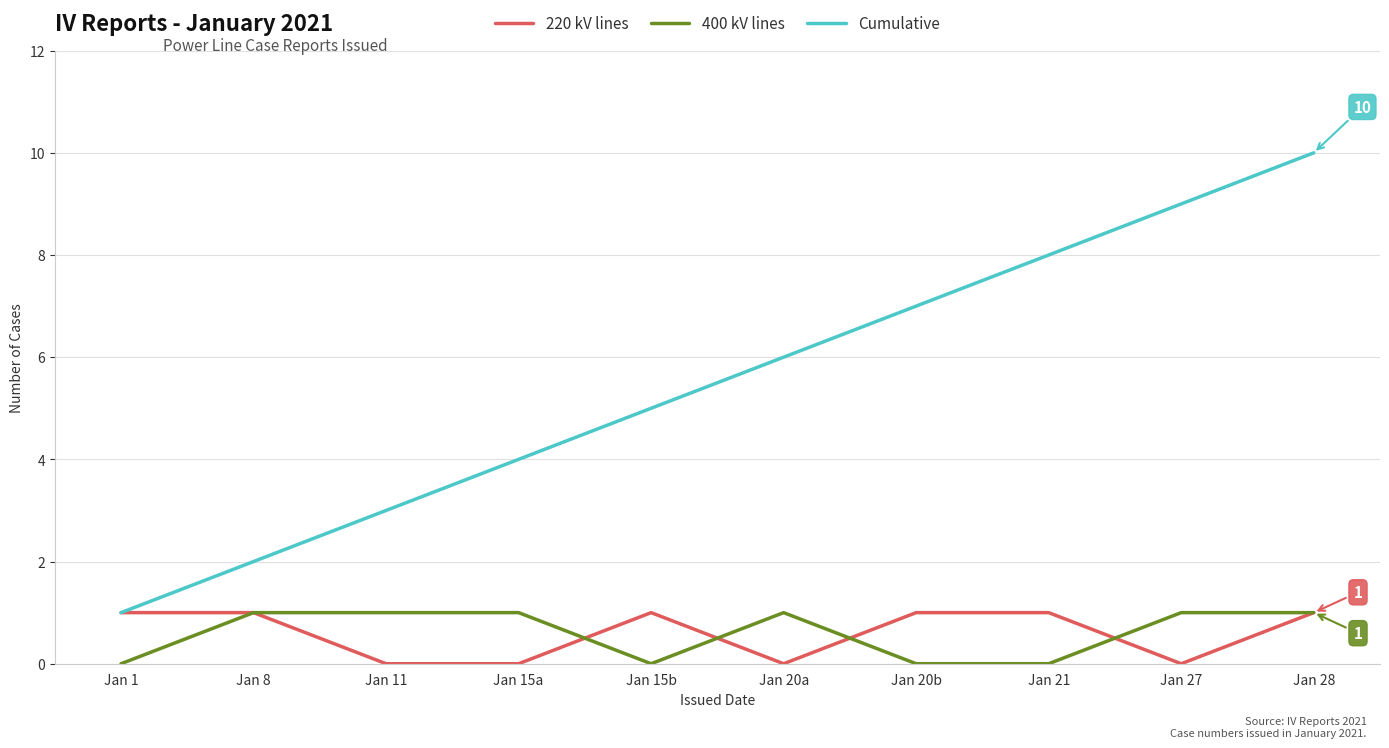

True or false: 400 kV lines has a value of -1 at Jan 21.

False